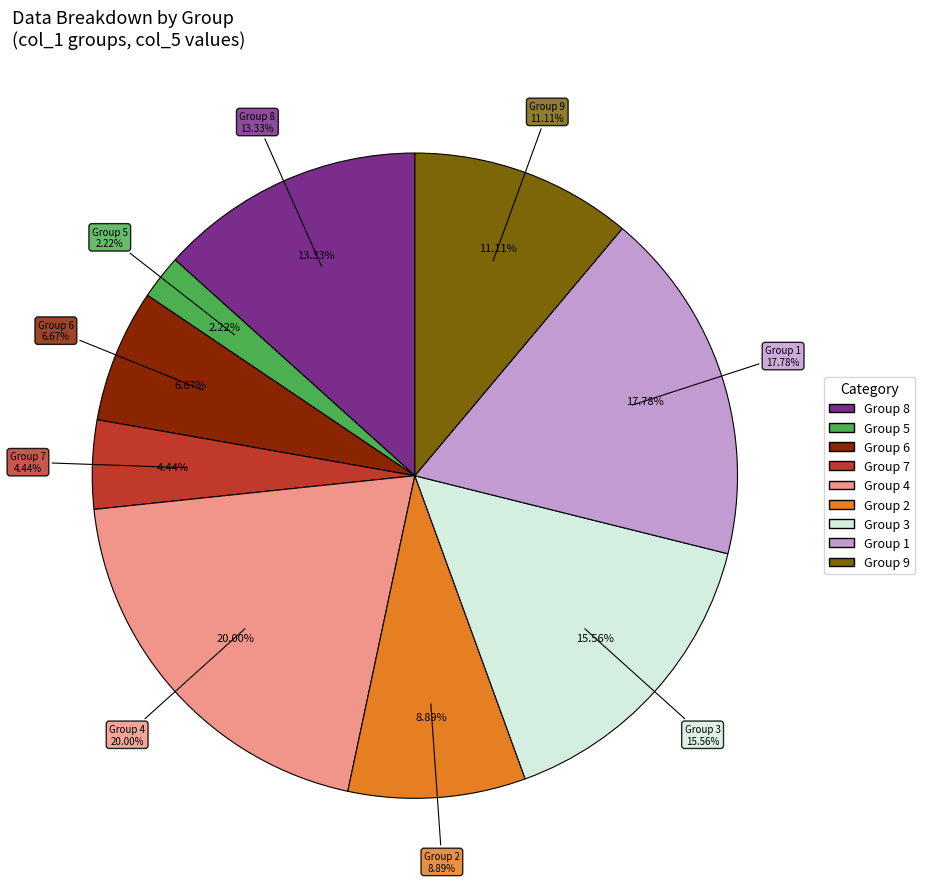

Does 7 account for over 50% of the chart?

No